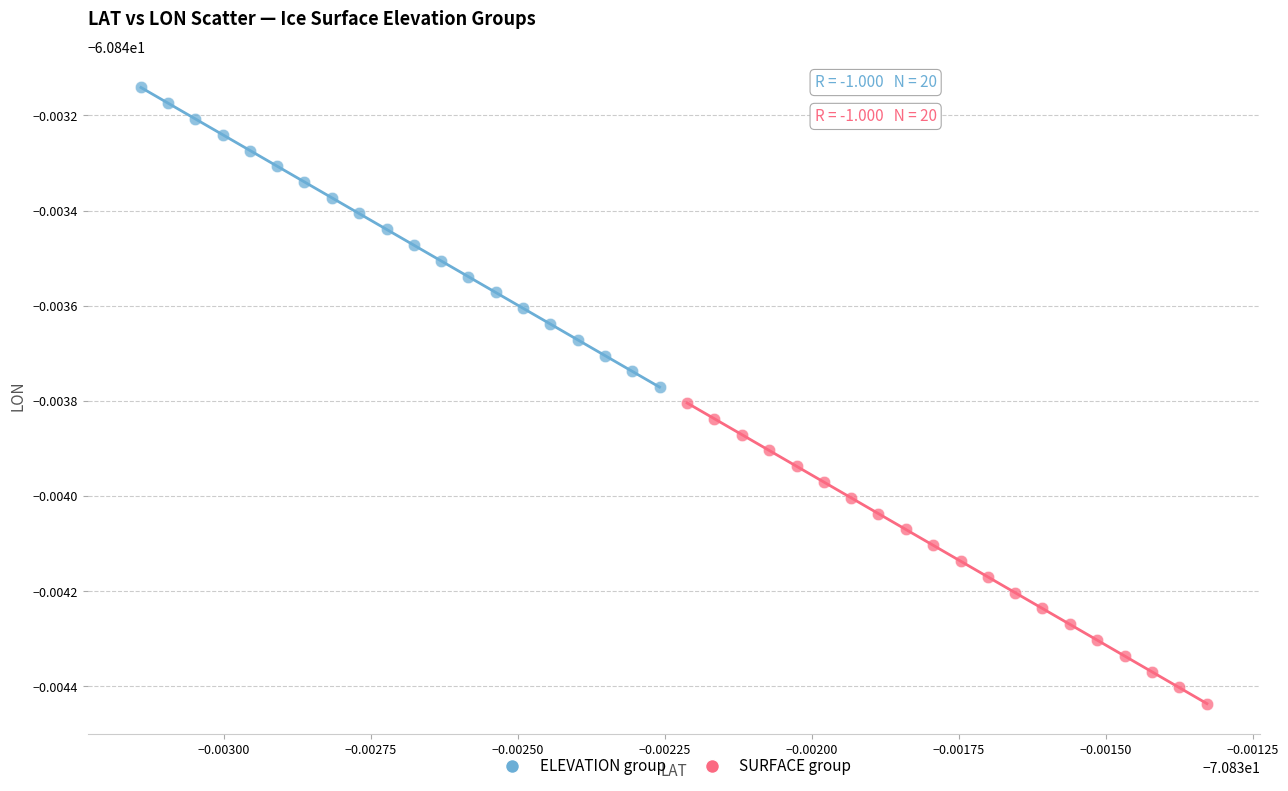

Which series reaches the maximum Y coordinate?

ELEVATION group